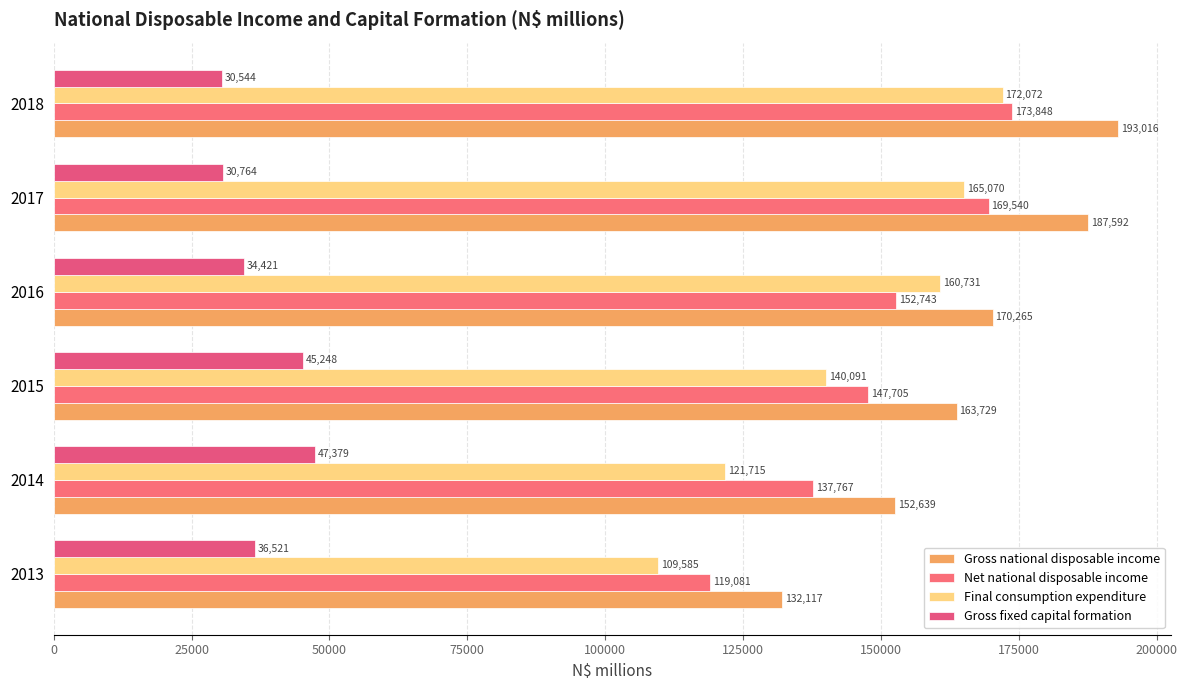

How many categories are shown in the chart?

6